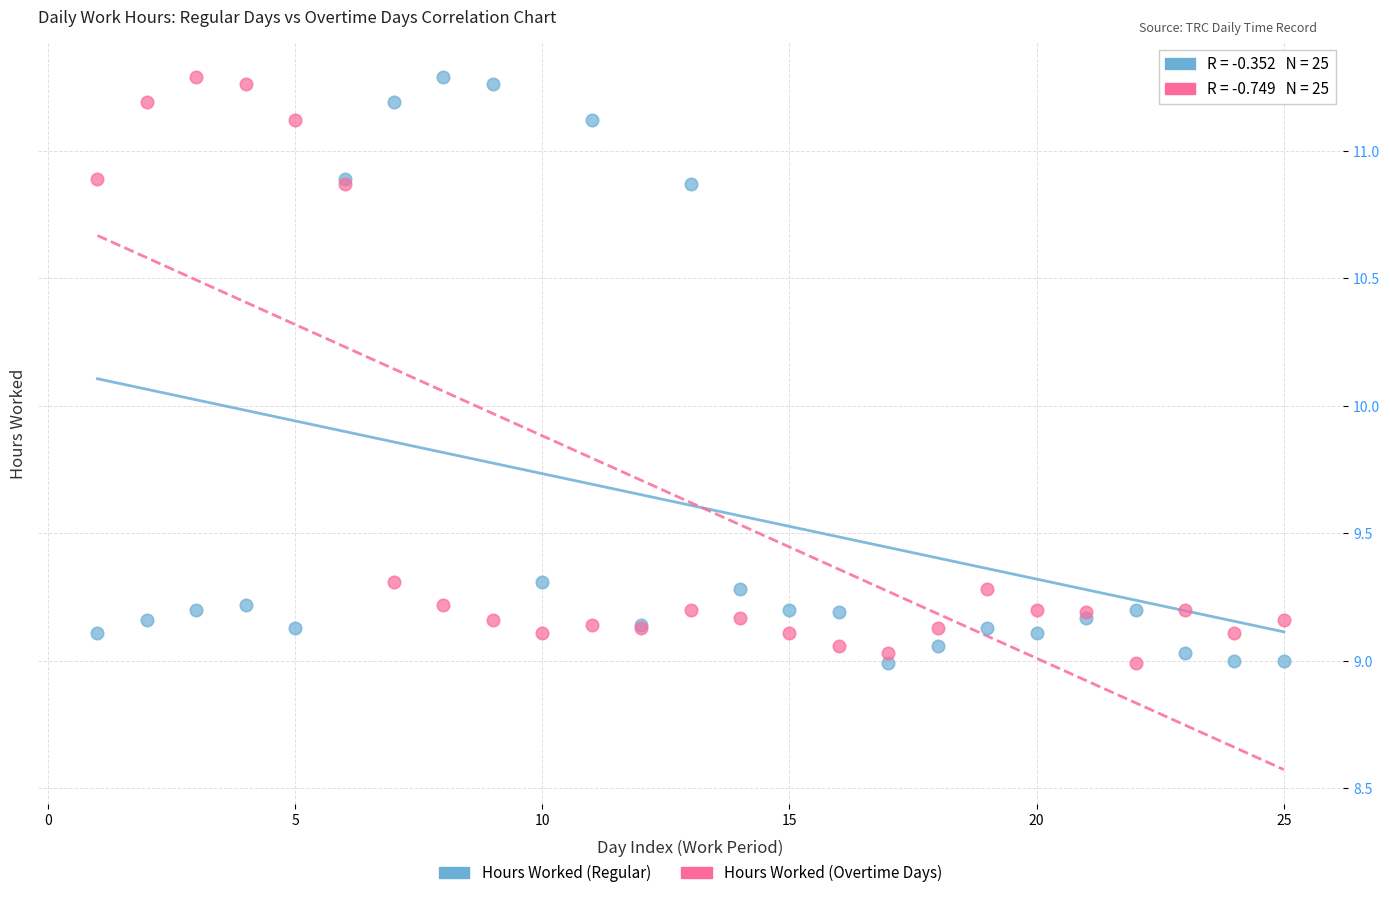

What is the X range (max minus min) for the scatter plot?

24.0